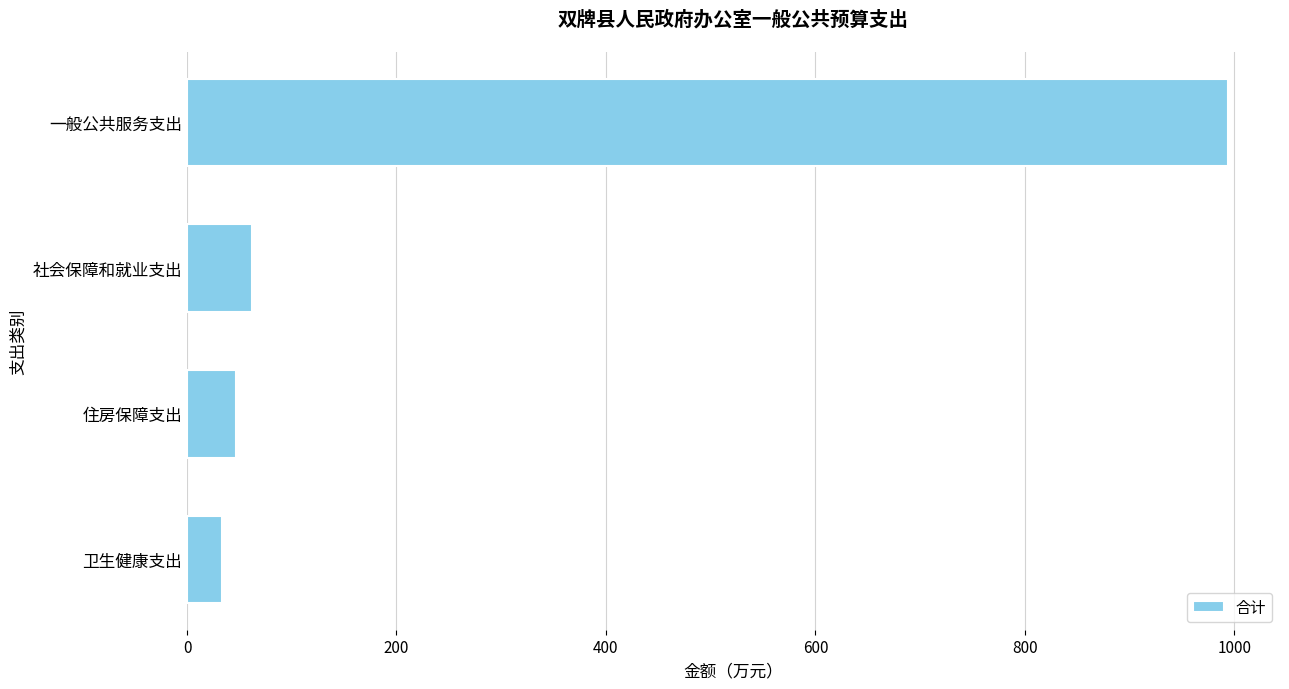

The chart shows a value of 33.8 at 卫生健康支出. True or false?

True